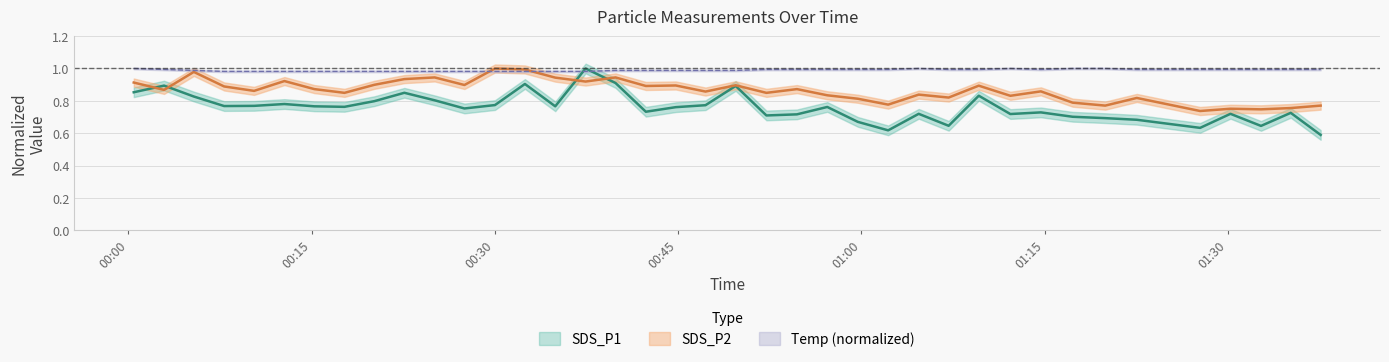

What is the greatest value displayed?

1.0